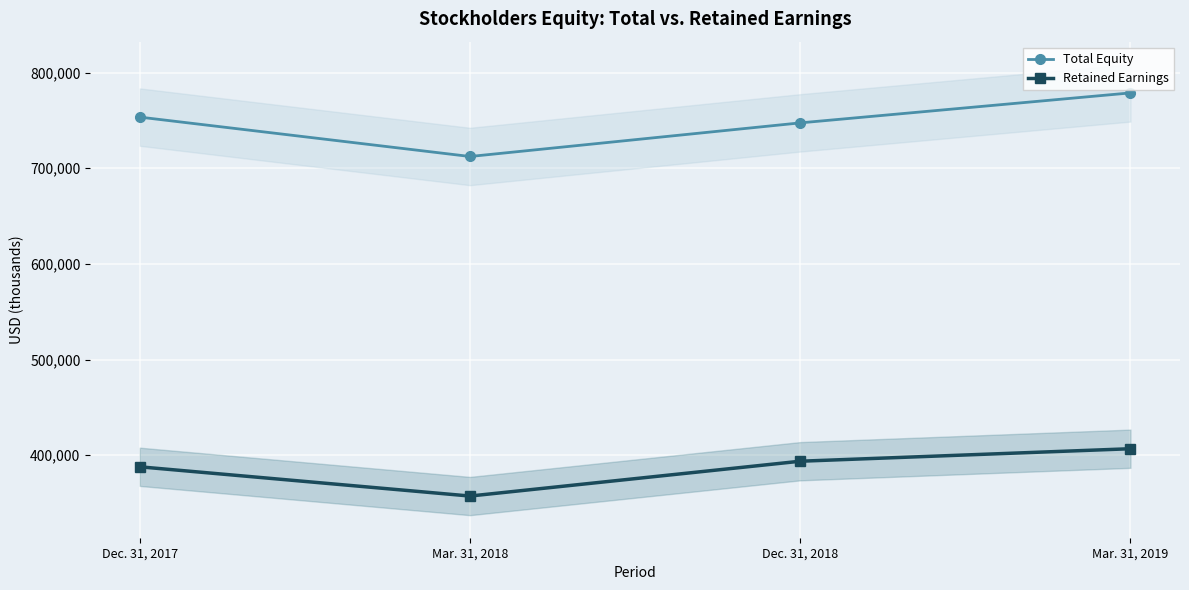

What are all the series names shown in the legend?

Total Equity, Retained Earnings